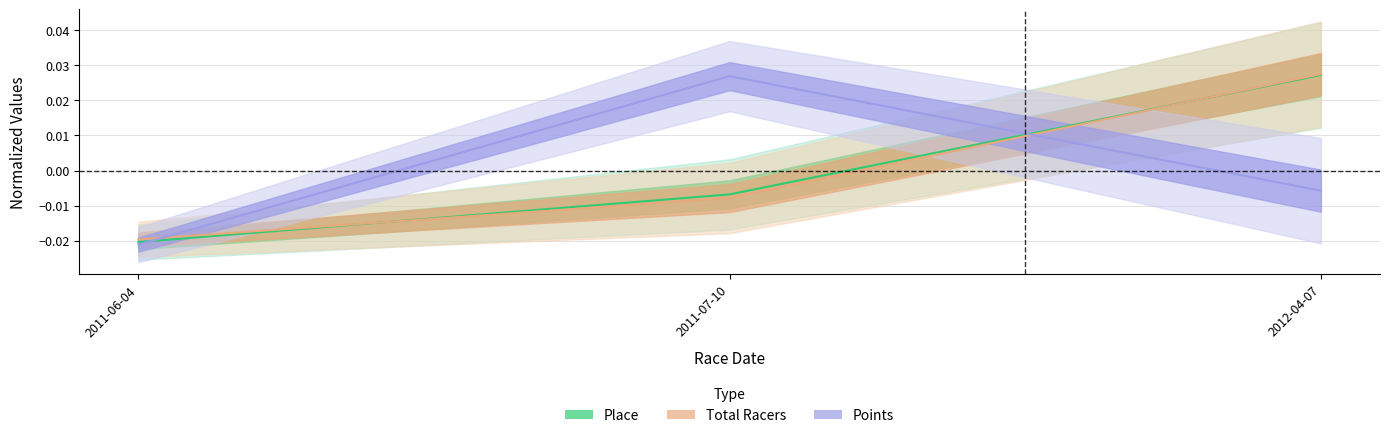

How many data points in Place are less than 0?

2